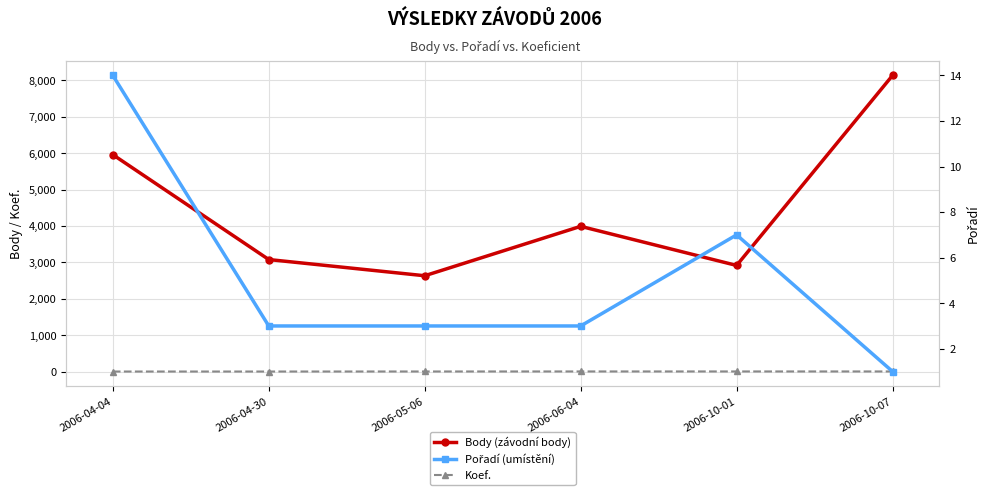

True or false: Body (závodní body) and Koef. intersect in this chart.

False